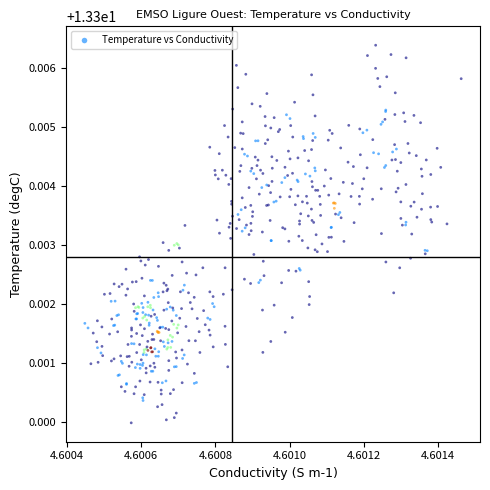

How many data points are displayed?

525